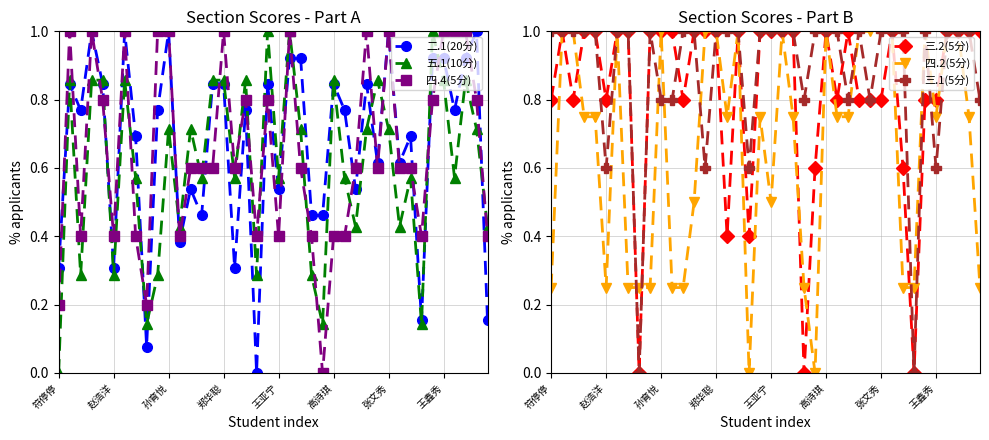

True or false: 四.2(5分) and 三.1(5分) cross at least once.

True